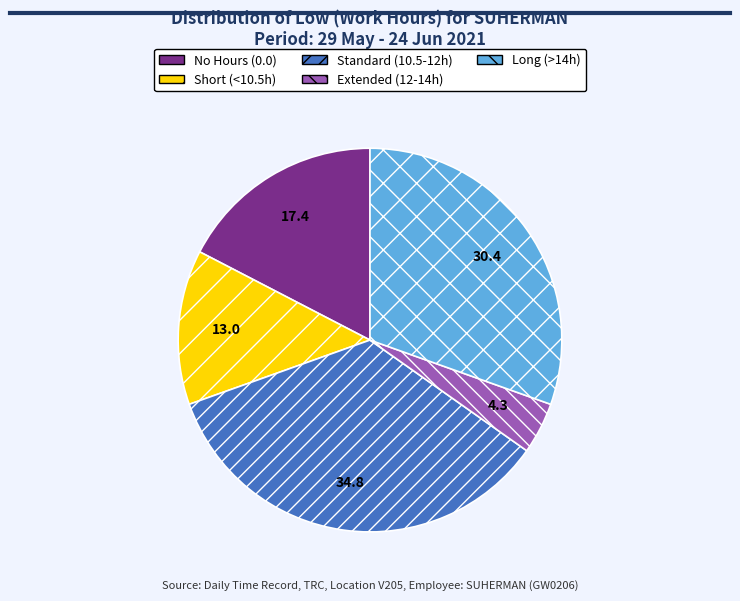

Do Standard (10.5-12h) and No Hours (0.0) together represent more than half of the pie?

Yes